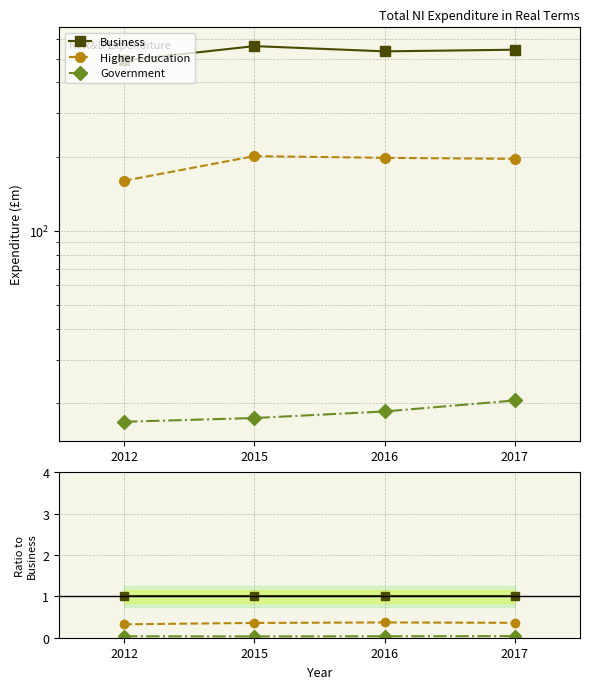

True or false: Higher Education and Government cross at least once.

False